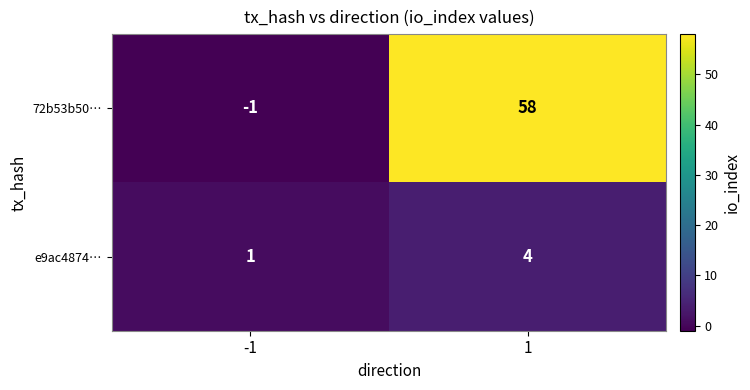

Reading right to left, extract all data points from this chart.

72b53b50…: 58	-1
e9ac4874…: 4	1